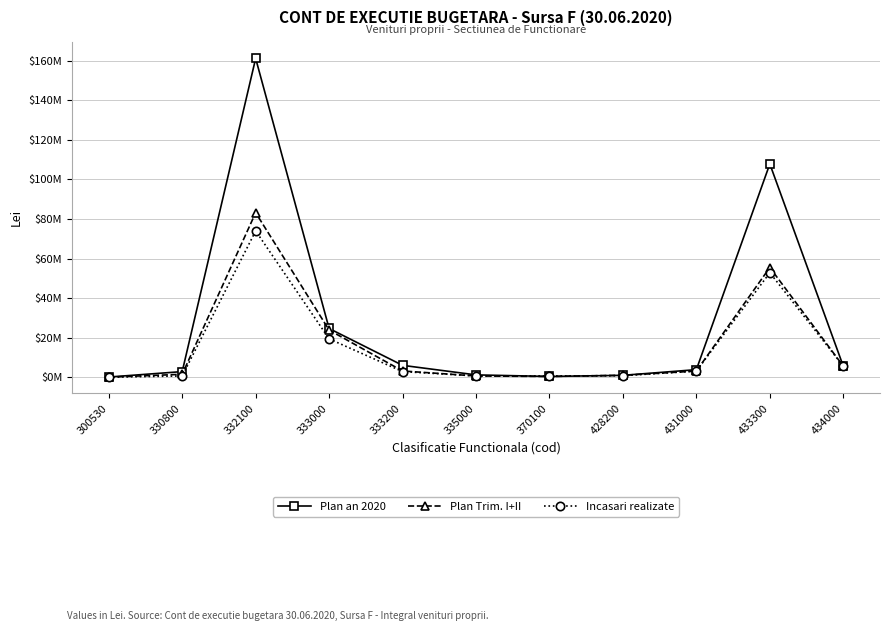

At which category is the sum across all series the highest?

332100